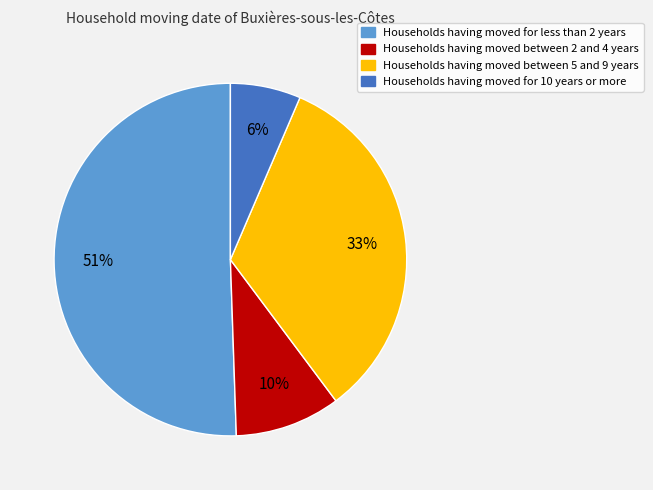

Is the sum of Households having moved for 10 years or more and Households having moved between 2 and 4 years greater than half?

No